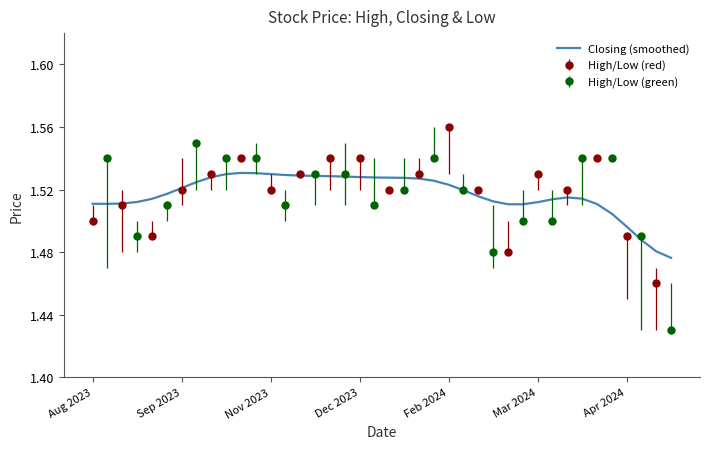

The value at 11 is 2.7. True or false?

False